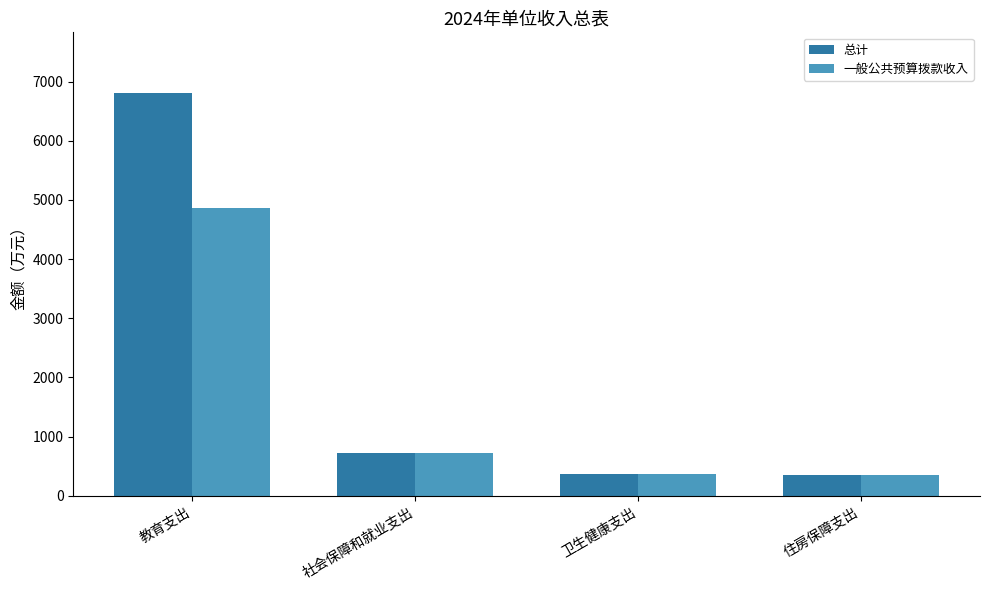

At which label is 总计 closest to 3585?

社会保障和就业支出